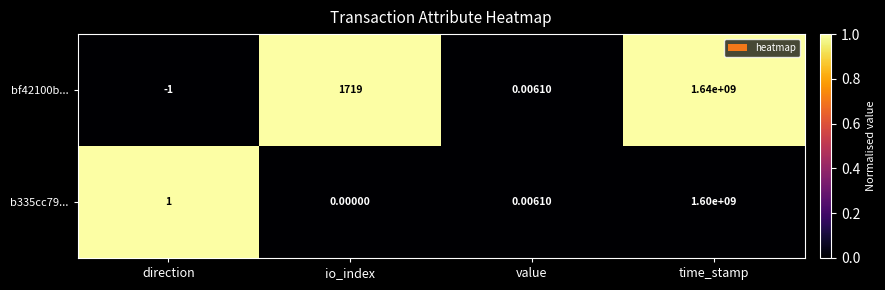

Which category has the lowest value in the bf42100b... series?

direction